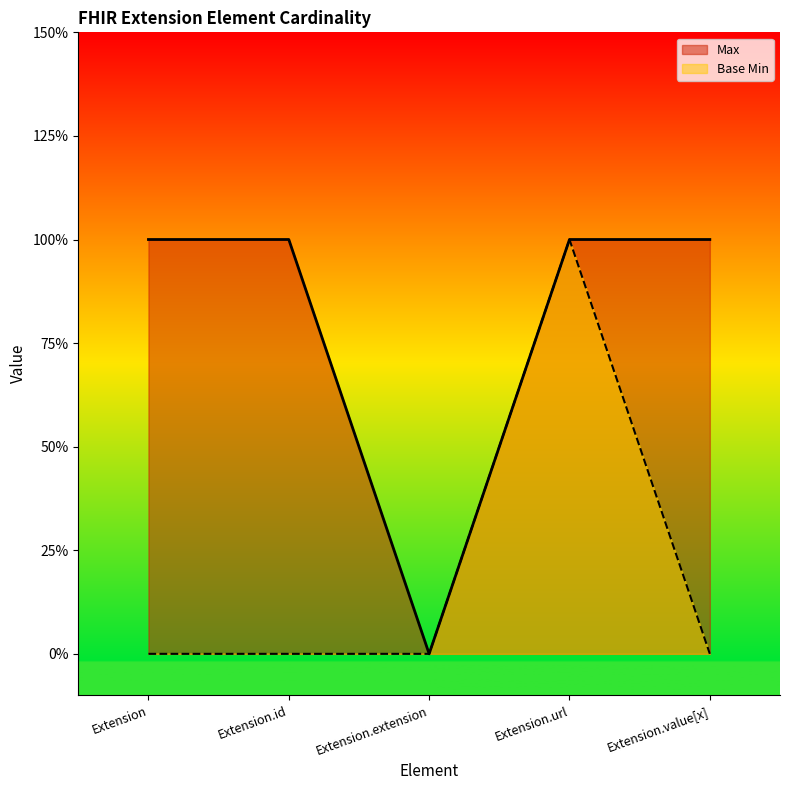

Count the number of categories in the chart.

5